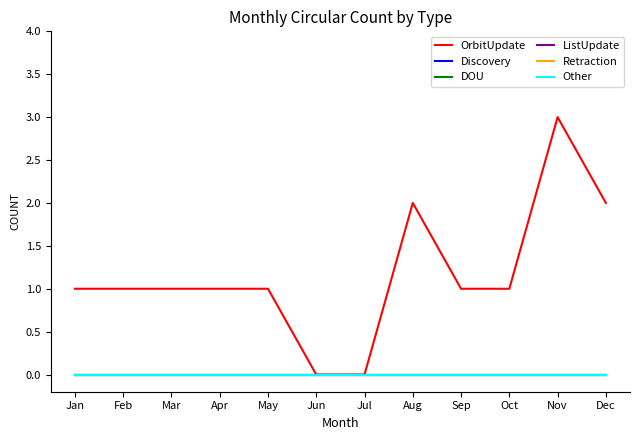

Which has a higher value, Jul or Nov?

Nov